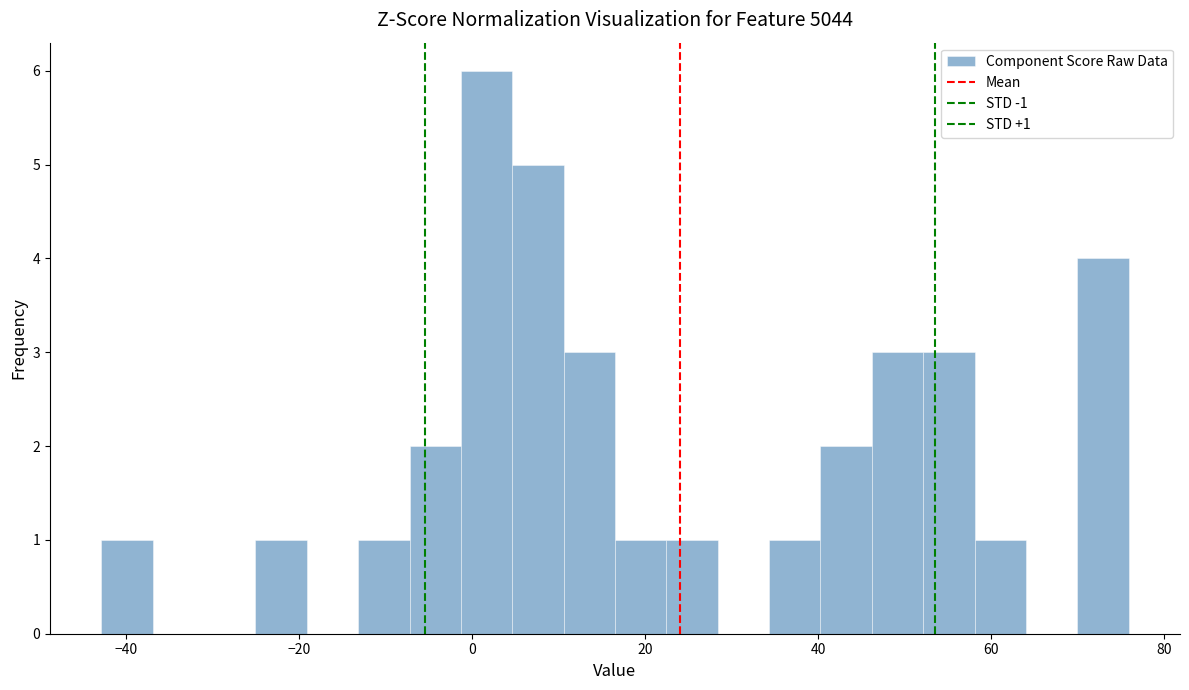

Around what value on the x-axis is the tallest bar? Give the approximate position of its centre, as read against the axis.

2